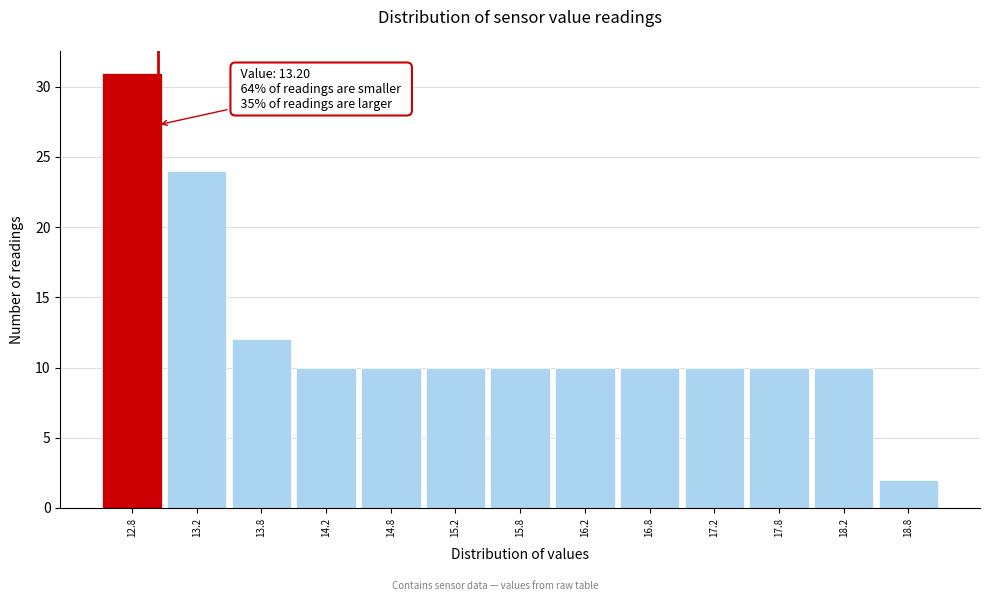

Reading right to left, extract all data points from this chart.

18.8=2	18.2=10	17.8=10	17.2=10	16.8=10	16.2=10	15.8=10	15.2=10	14.8=10	14.2=10	13.8=12	13.2=24	12.8=31